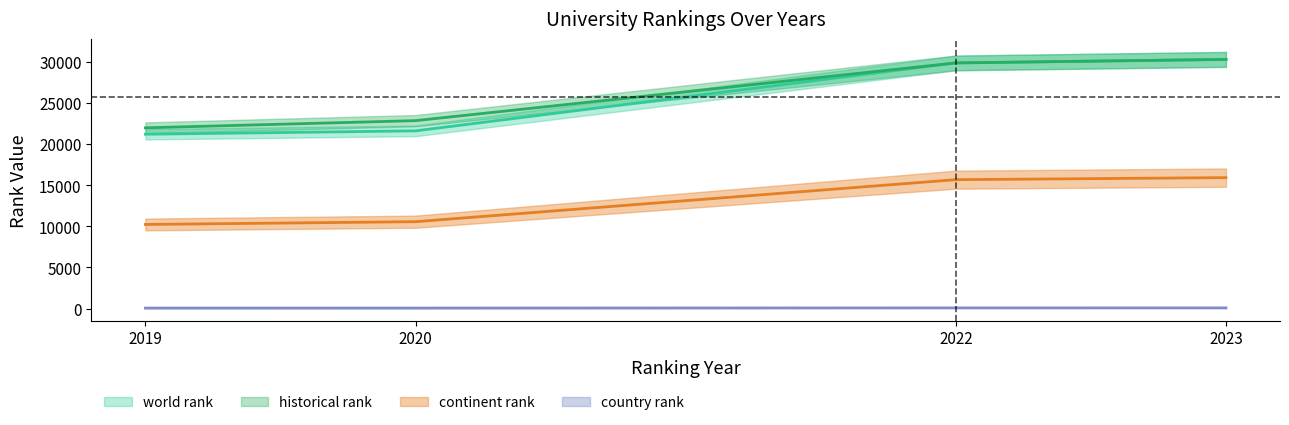

What is the approximate value of country rank at 2019?

57.0